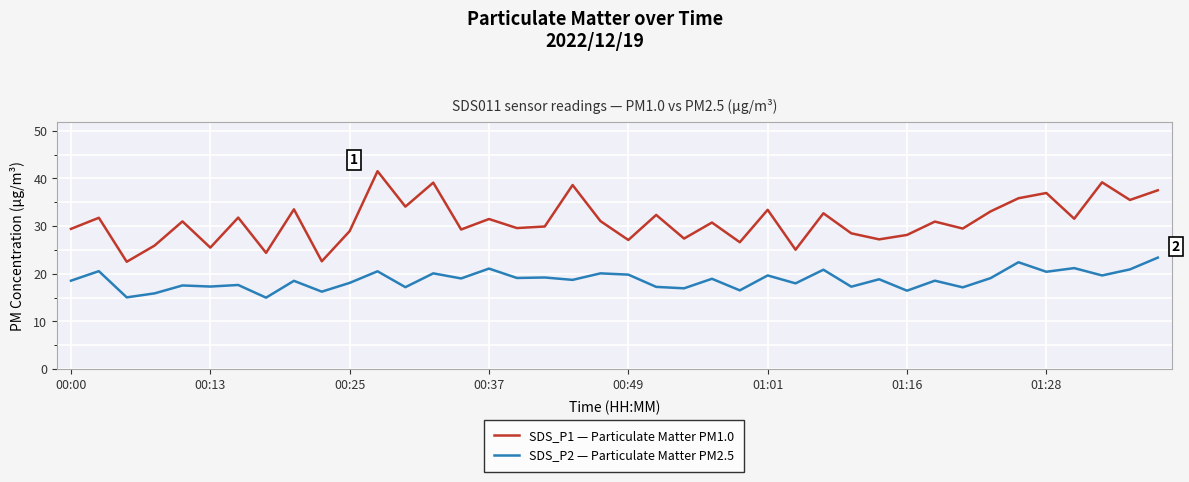

What is the minimum value shown in the chart?

15.0